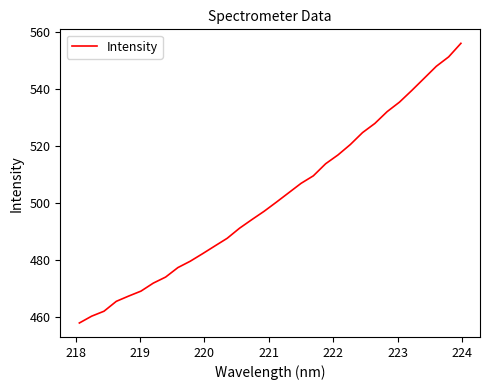

What is the minimum value shown in the chart?

457.9